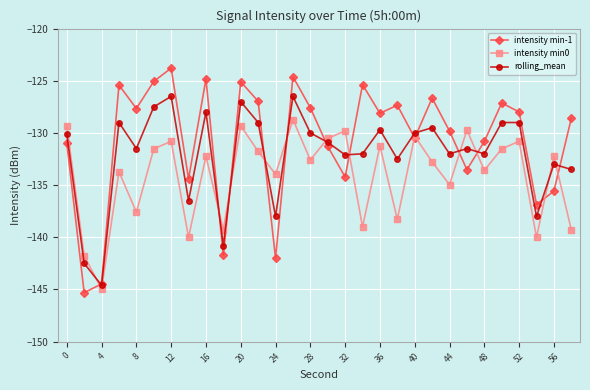

What is the minimum value for rolling_mean?

-144.6